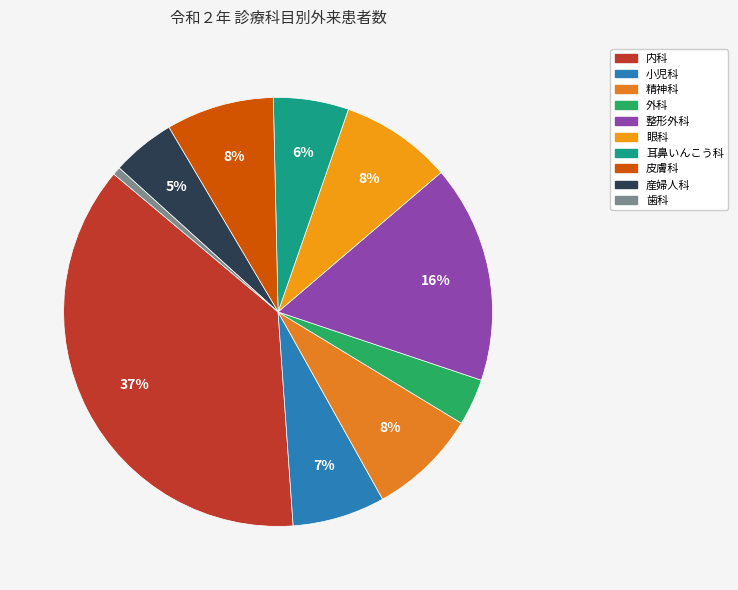

True or false: 精神科 accounts for 14% of the total.

False